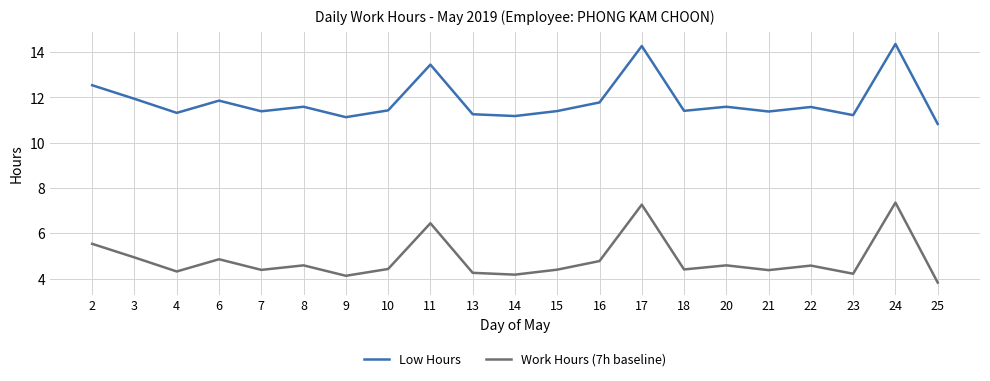

What is the total value across all series at 21?

15.7